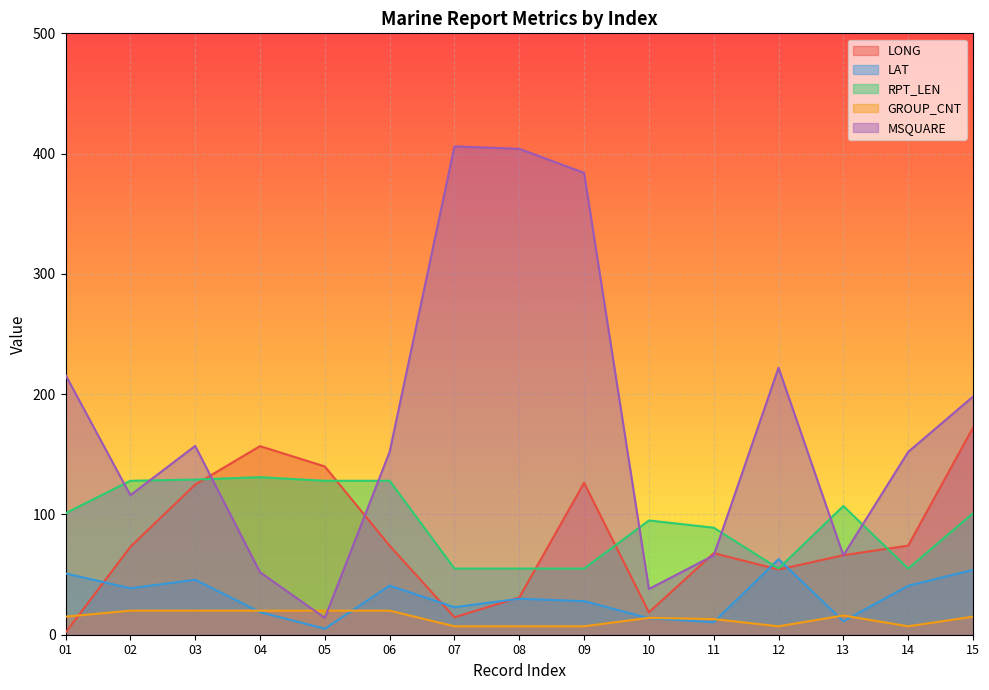

Rank the series at 04 from highest to lowest value.

LONG, RPT_LEN, MSQUARE, GROUP_CNT, LAT